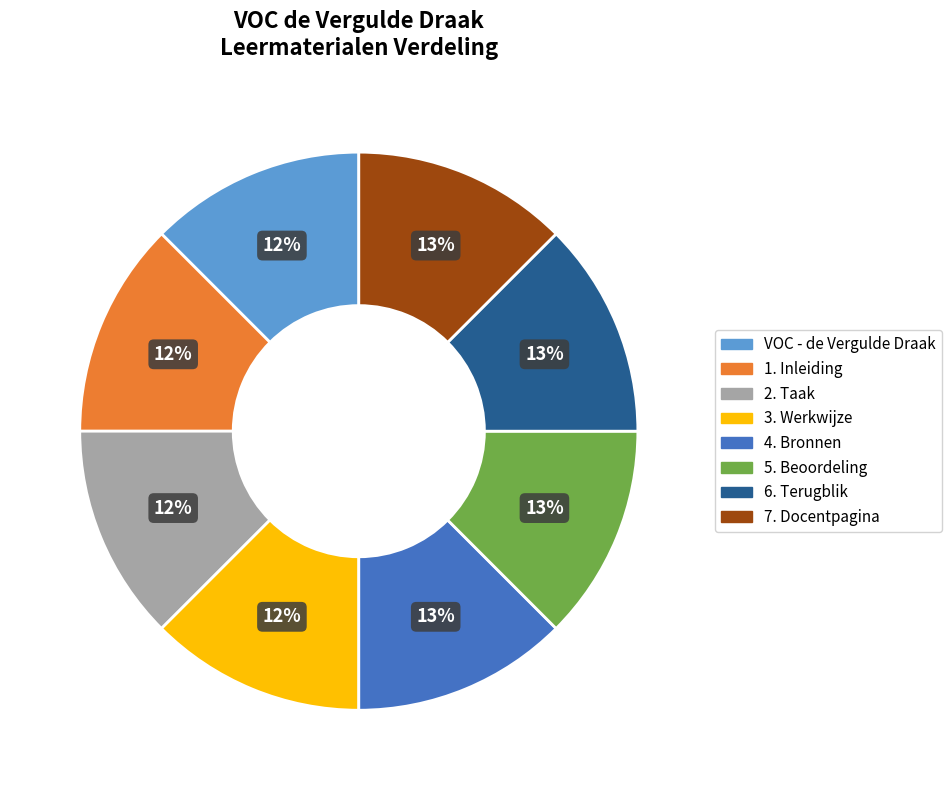

What is the ratio of the value at 4. Bronnen to the value at 7. Docentpagina?

1.0